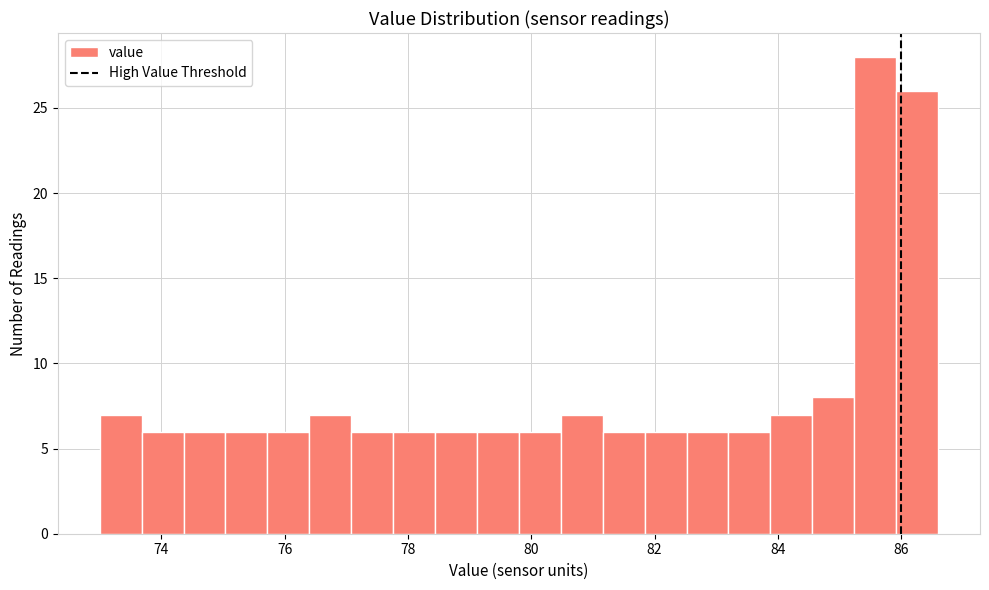

Read against the x-axis, roughly where is the centre of the tallest bar?

85.6